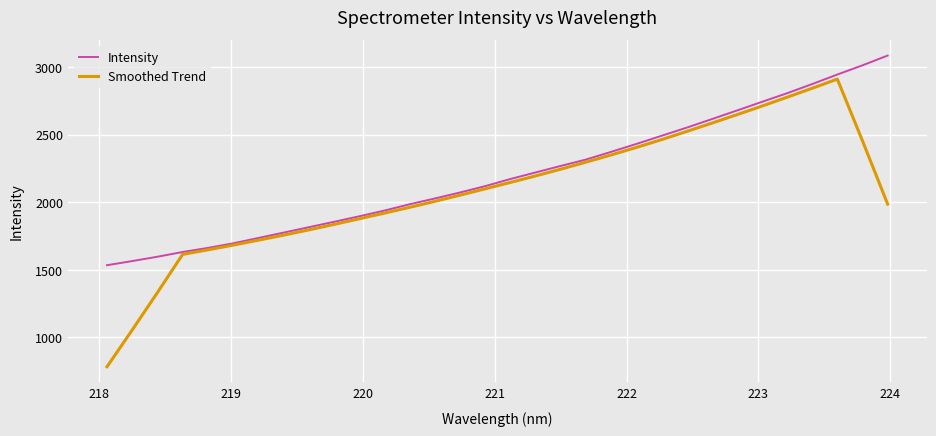

Which series has the largest total across all categories?

Intensity